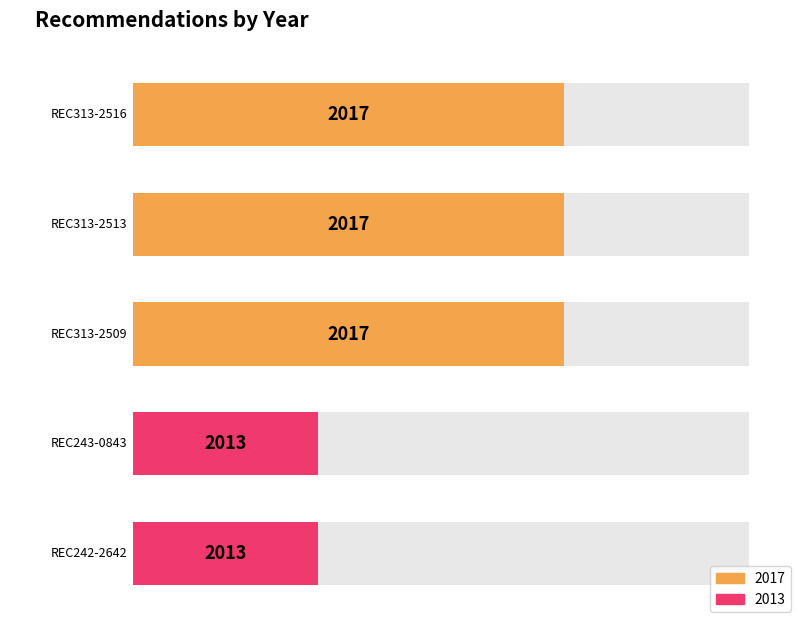

Between REC313-2509 and REC313-2513, which is larger?

REC313-2509